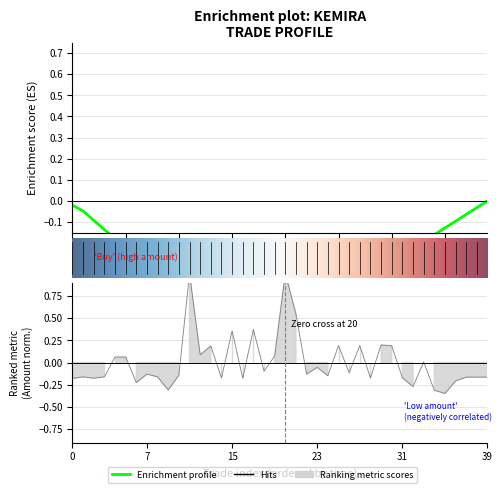

Does the chart display data point markers on the line(s)?

No